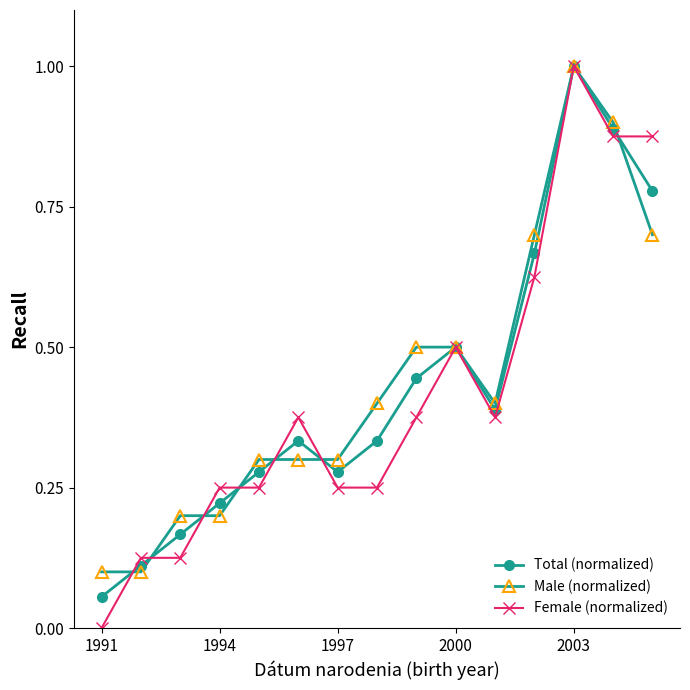

What is the maximum value for Male (normalized)?

1.0